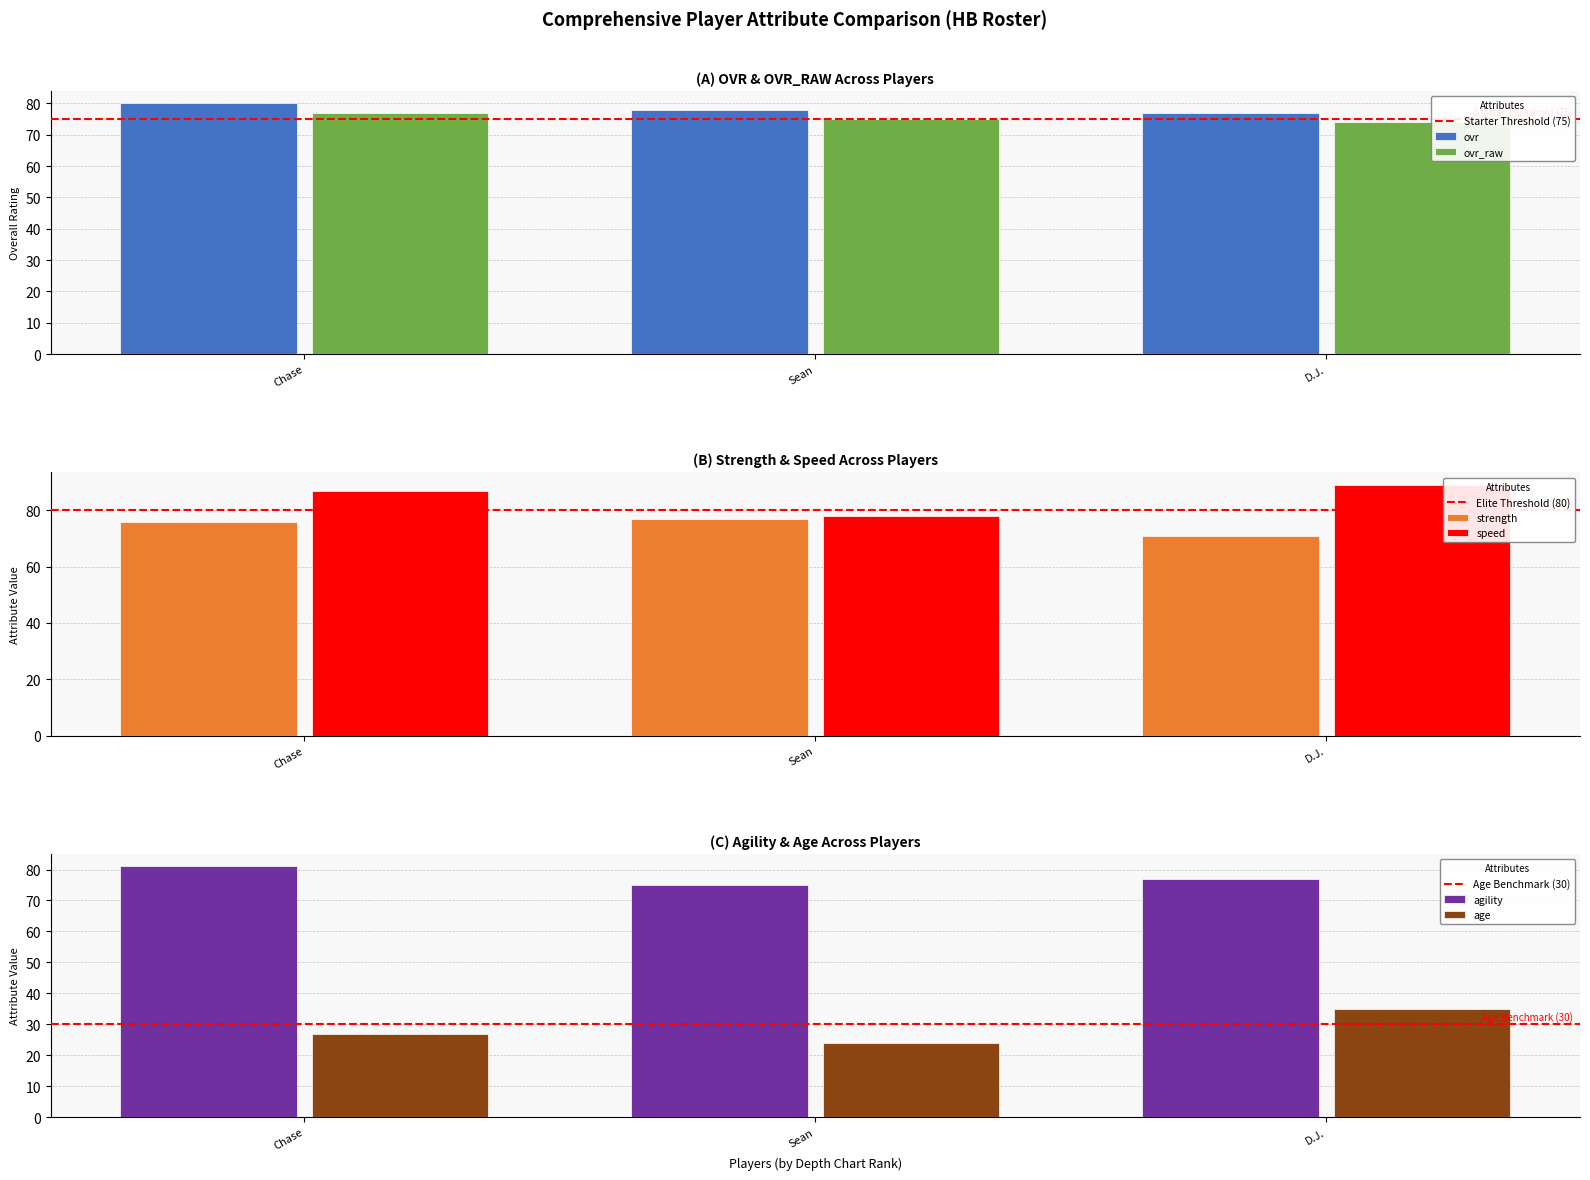

How many groups of bars are there?

3